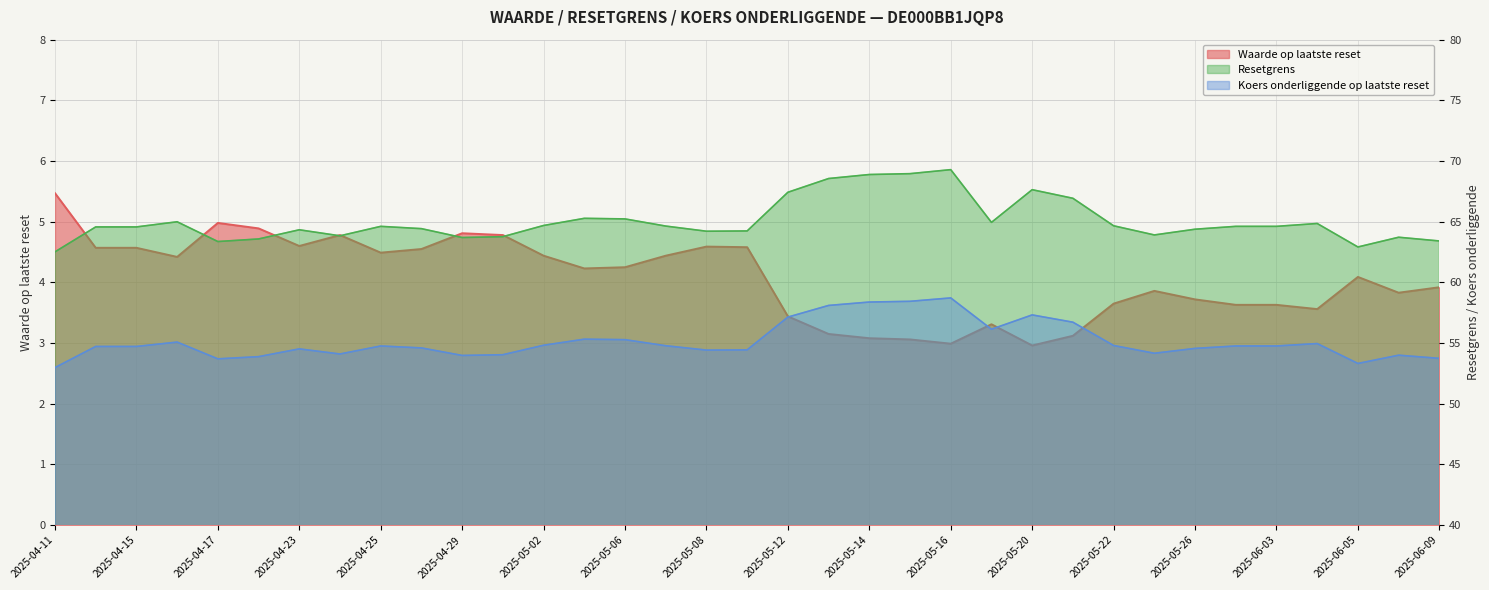

Which series has the widest spread of values?

Resetgrens